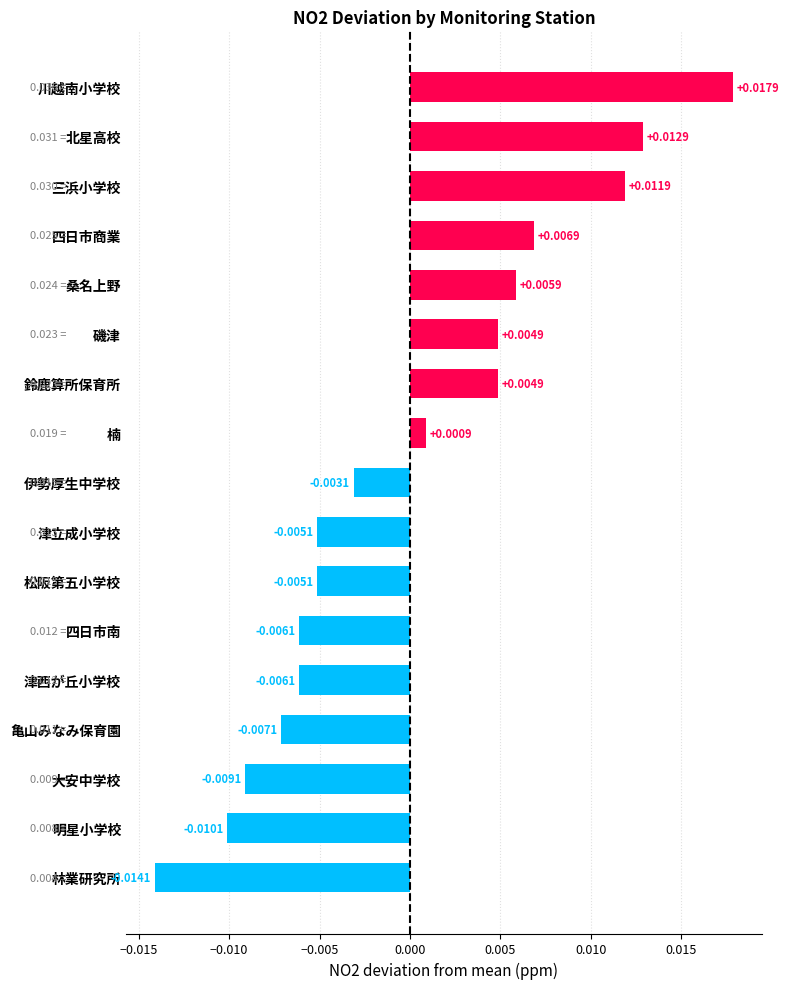

At which label is the value closest to 0?

楠